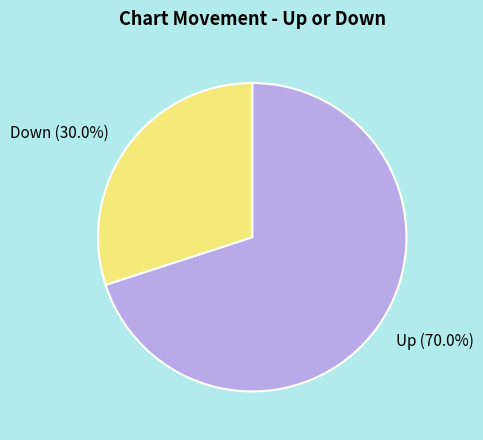

Is there any slice that represents more than half of the pie?

Yes